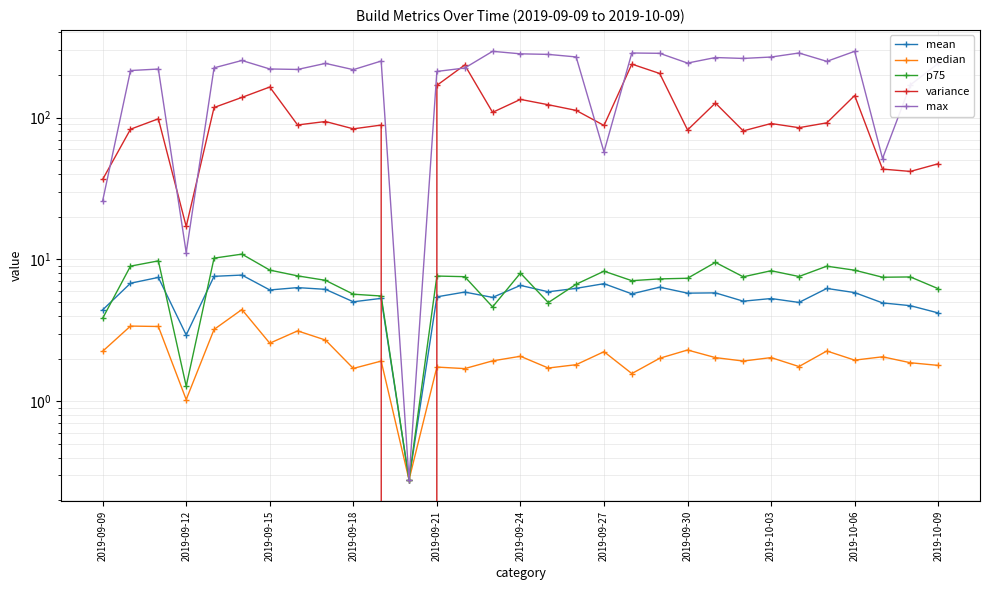

Which has a higher value, 2019-09-18 or 2019-09-30?

2019-09-30